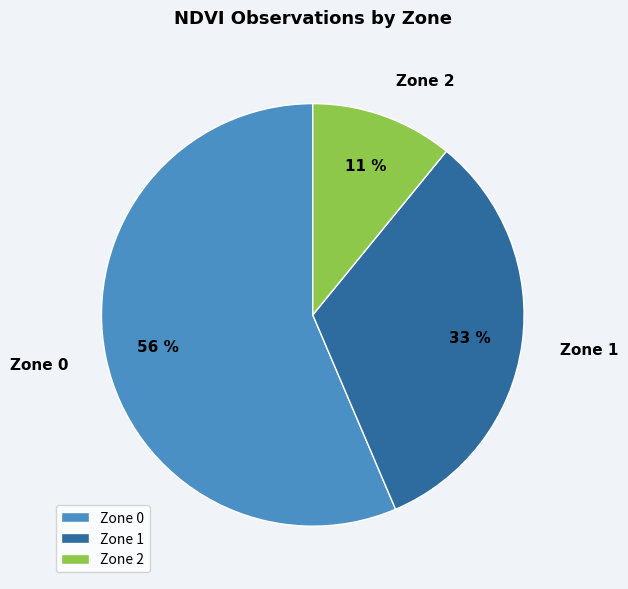

How many segments does this pie chart have?

3